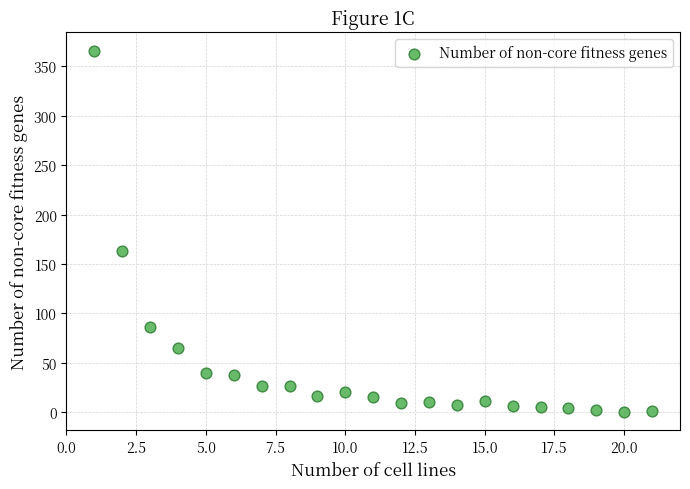

What is the range of Y values (max minus min)?

366